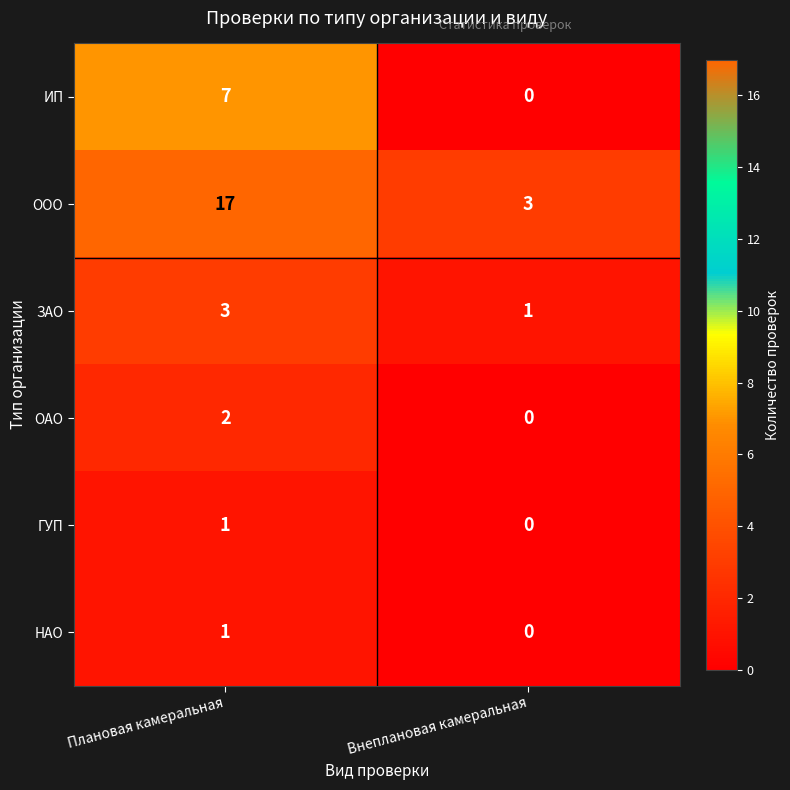

True or false: НАО has a value of 1 at Плановая камеральная.

True